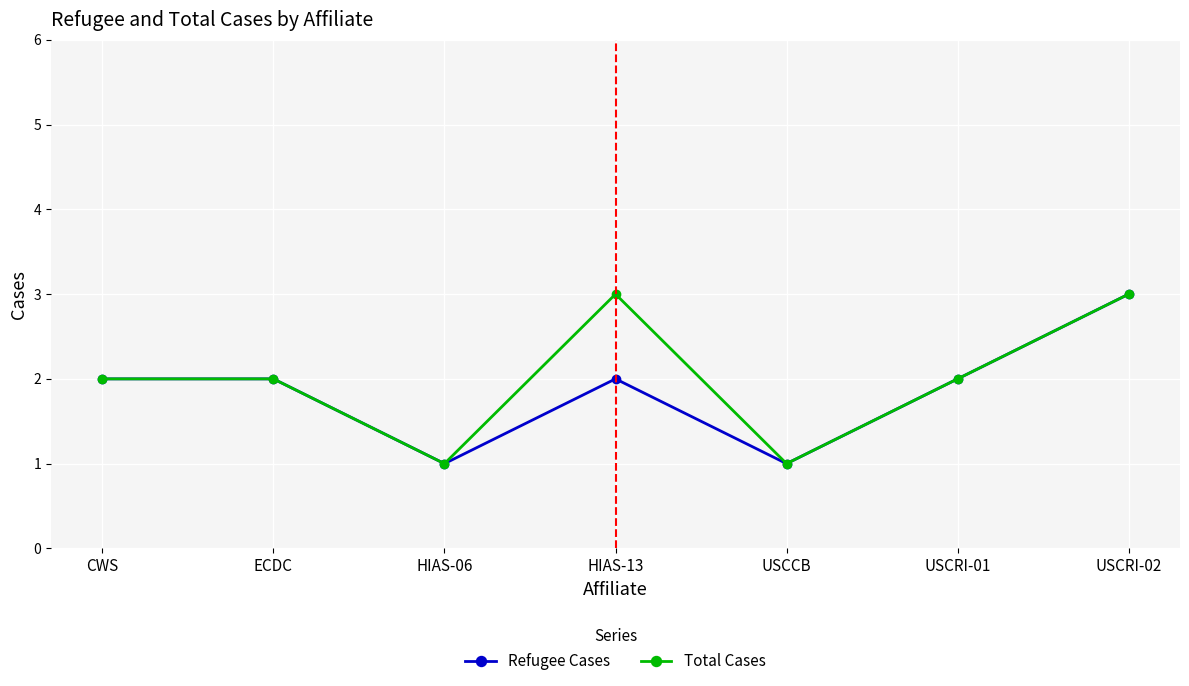

What is the minimum value for Refugee Cases?

1